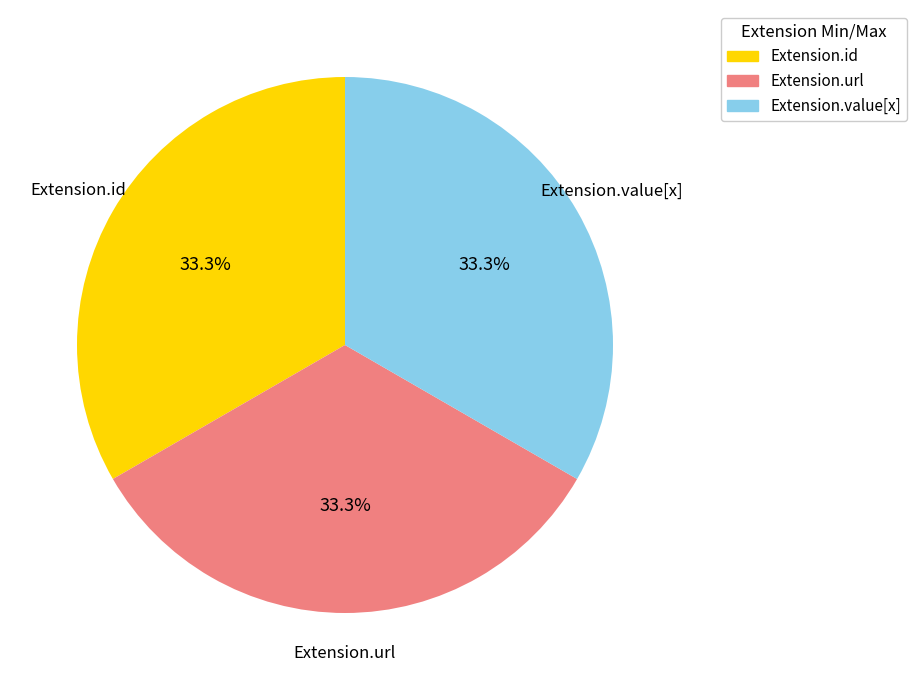

To the nearest percent, what is the difference between the largest and smallest slice percentages?

0%